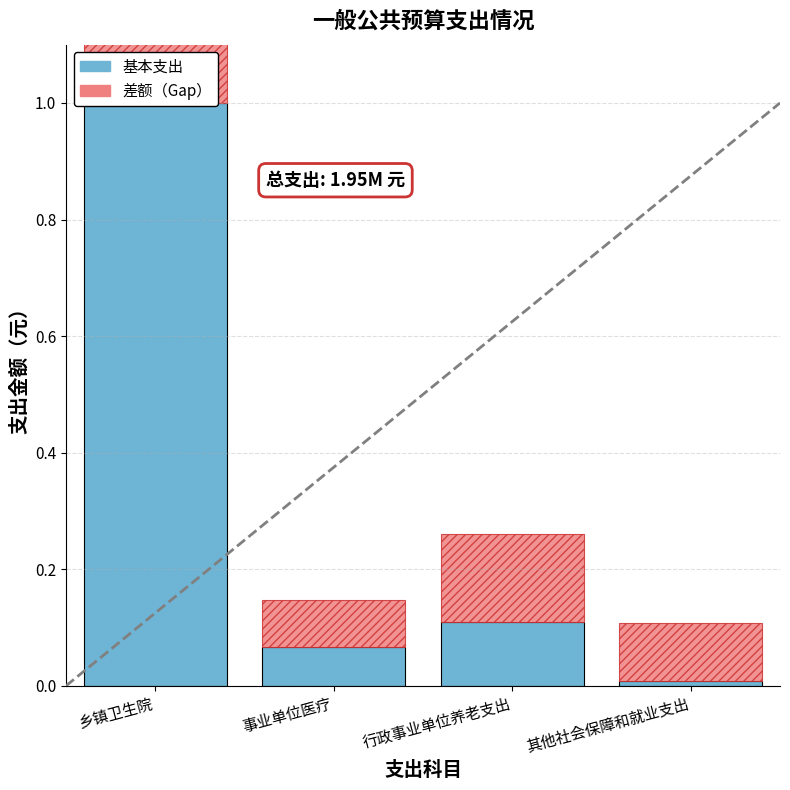

Reading left to right, list all the values displayed in this chart.

基本支出: 乡镇卫生院=1.0	事业单位医疗=0.1	行政事业单位养老支出=0.1	其他社会保障和就业支出=0.0
差额（Gap）: 乡镇卫生院=0.1	事业单位医疗=0.1	行政事业单位养老支出=0.1	其他社会保障和就业支出=0.1